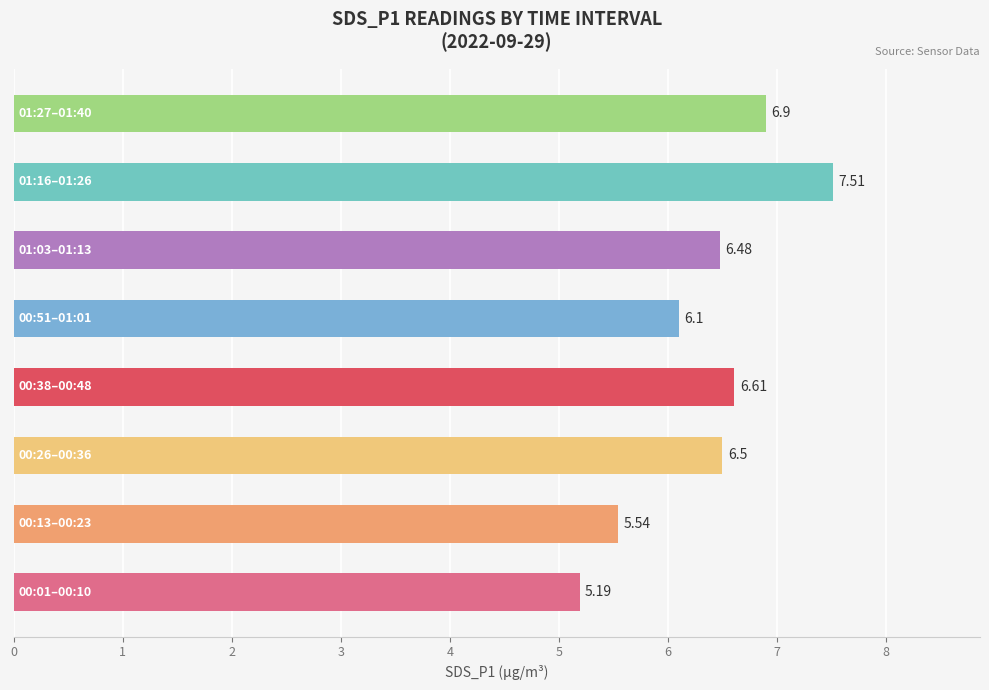

Are the bars horizontal?

Yes